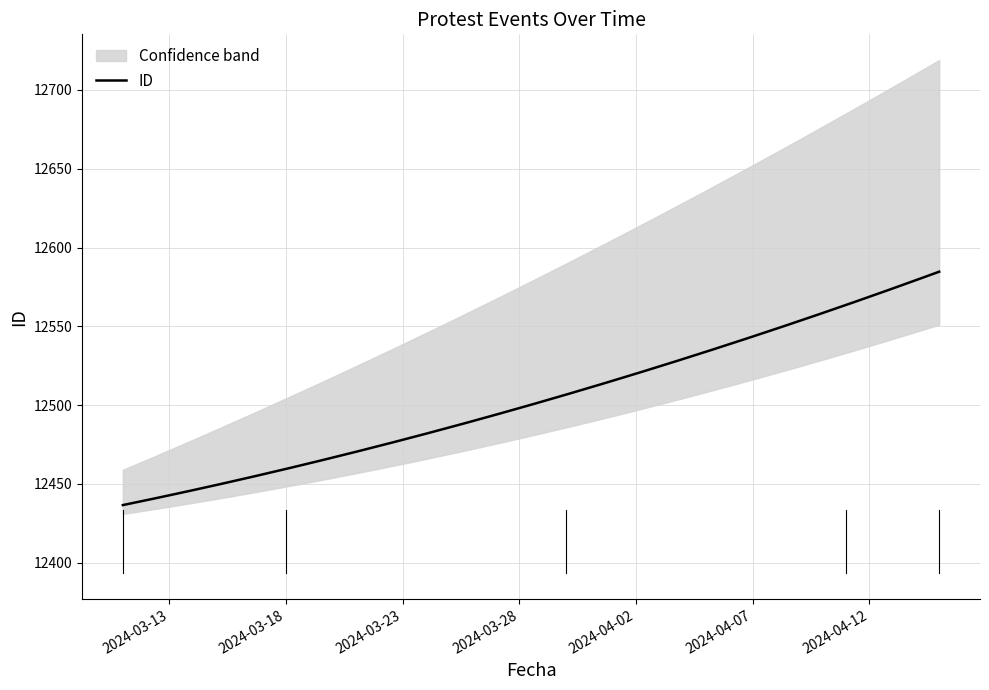

List the labels in order of value, largest first.

2024-04-15, 2024-04-11, 2024-03-30, 2024-03-18, 2024-03-11